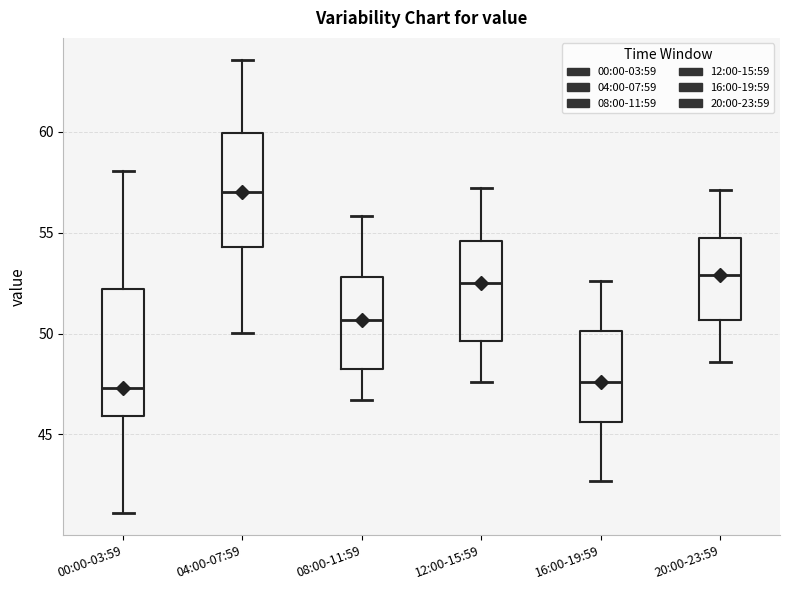

Where is the lower edge of the box for 16:00-19:59 on the y-axis? The values are not printed on the chart, so give them approximately, as read against the axis.

45.5